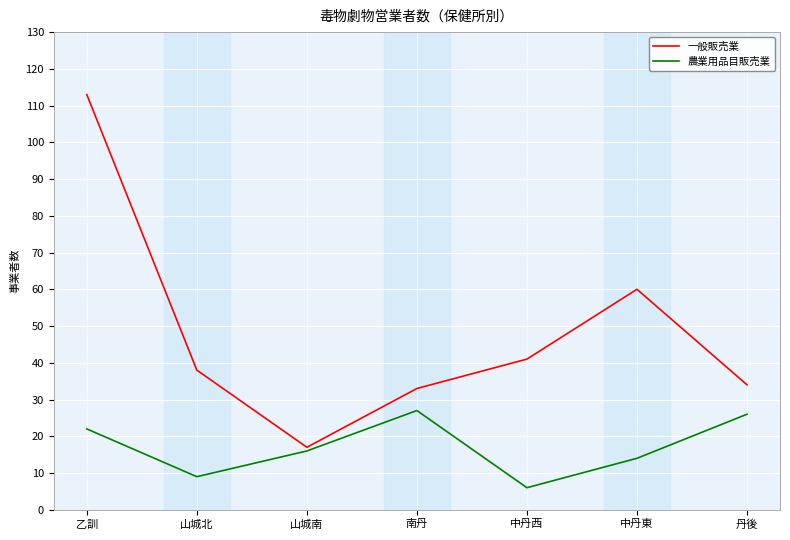

What is the total value across all series at 山城北?

47